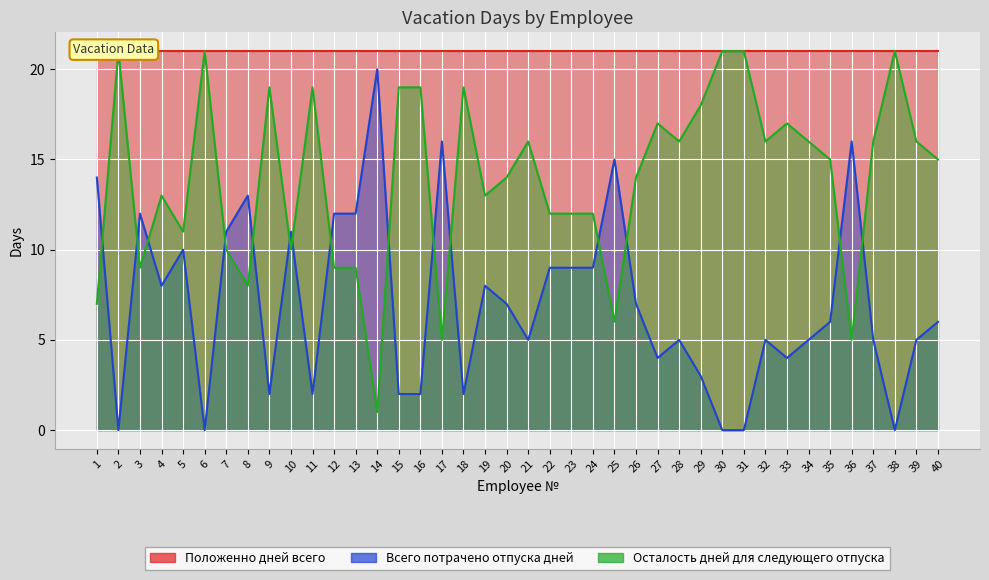

How many interior local peaks does the Всего потрачено отпуска дней series have?

11